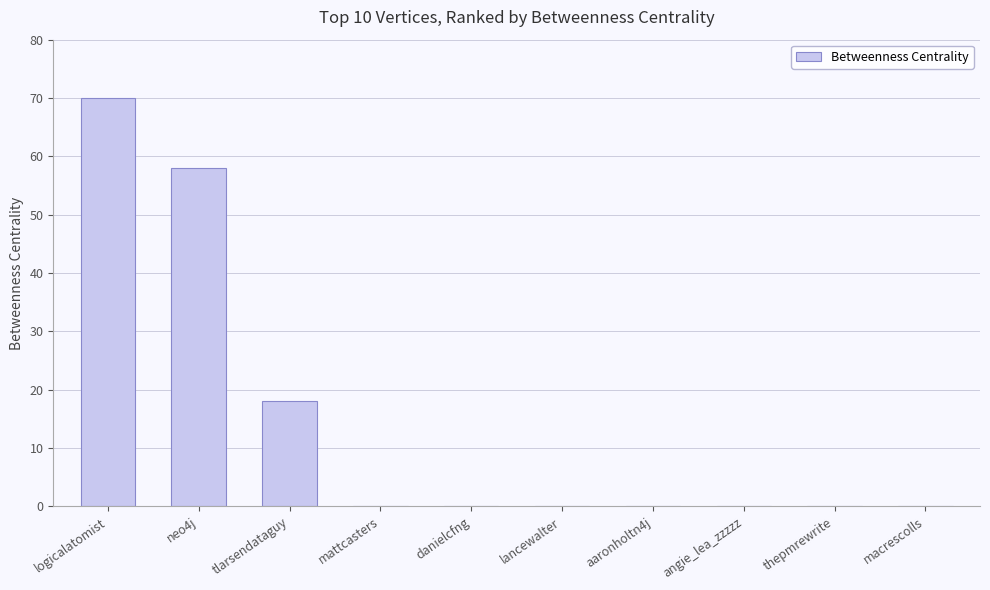

Reading left to right, transcribe all the data shown in this chart.

logicalatomist=70	neo4j=58	tlarsendataguy=18	mattcasters=0	danielcfng=0	lancewalter=0	aaronholtn4j=0	angie_lea_zzzzz=0	thepmrewrite=0	macrescolls=0